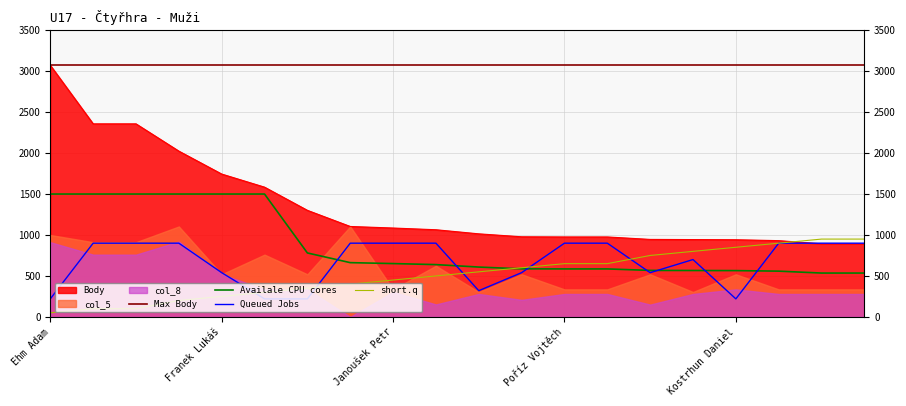

What value does the Body series have at Janoušek Petr?

1085.0